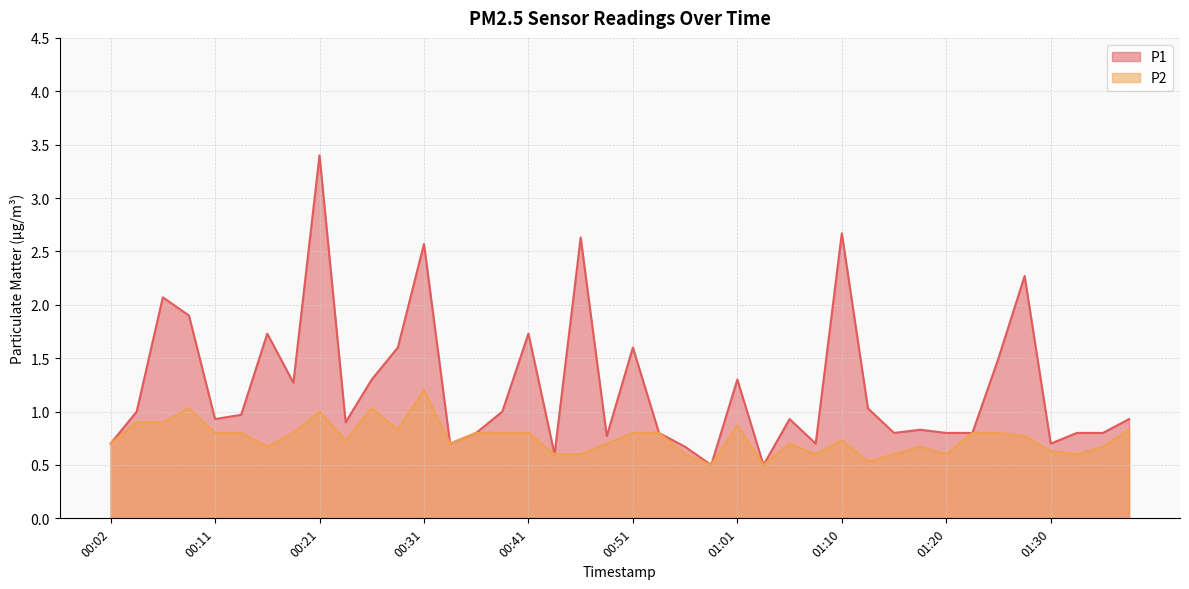

Which category has the highest value across all series?

00:21